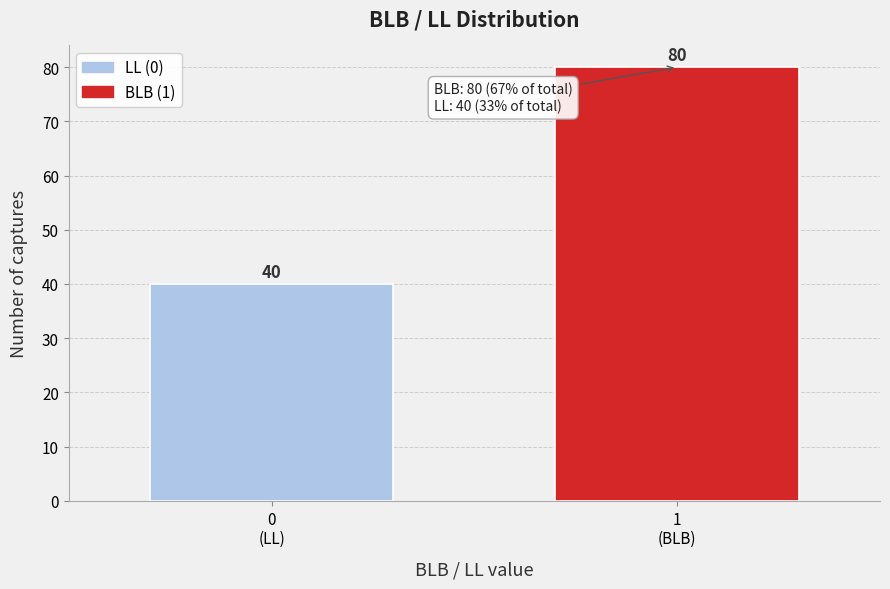

Reading left to right, what are all the values shown in this chart?

40	80